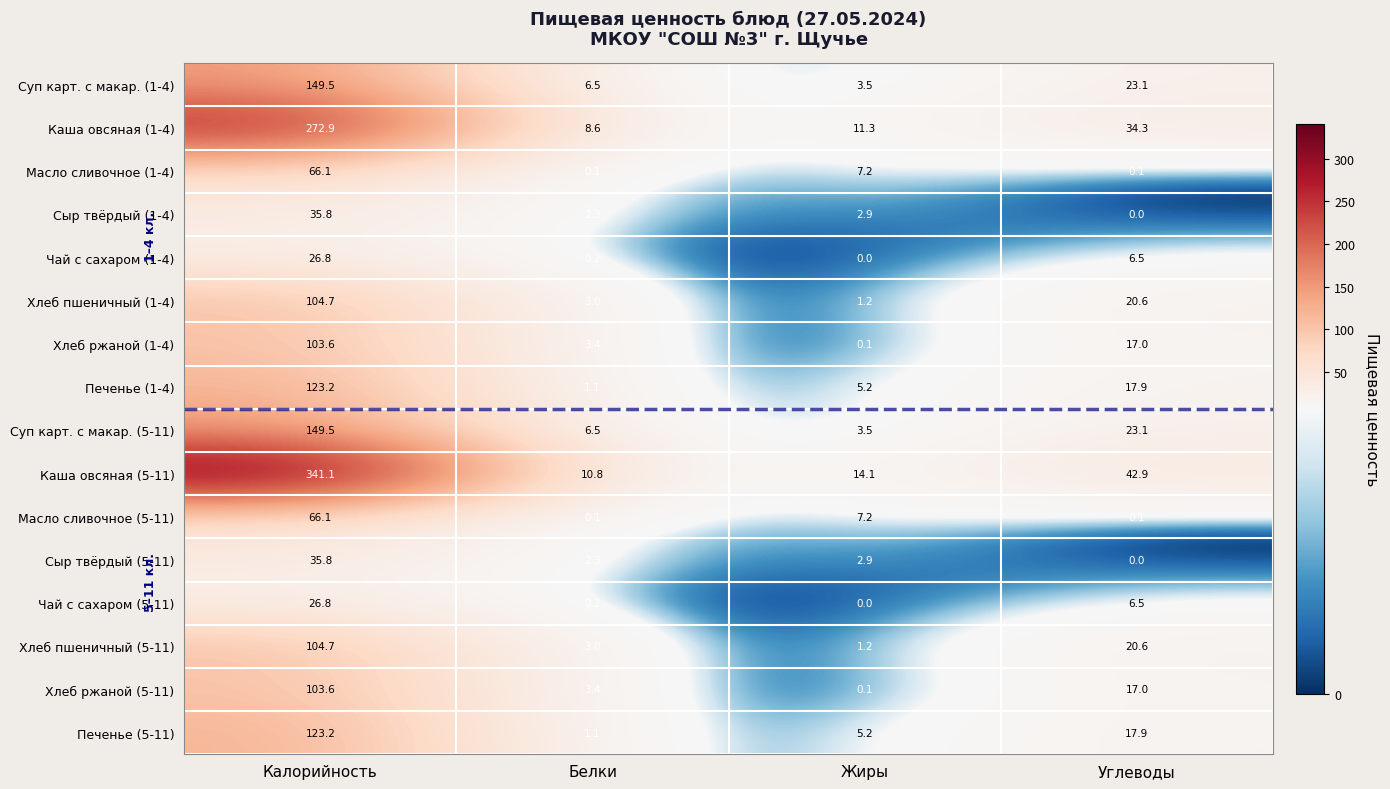

True or false: Хлеб пшеничный (1-4) has a value of 1.6 at Белки.

False